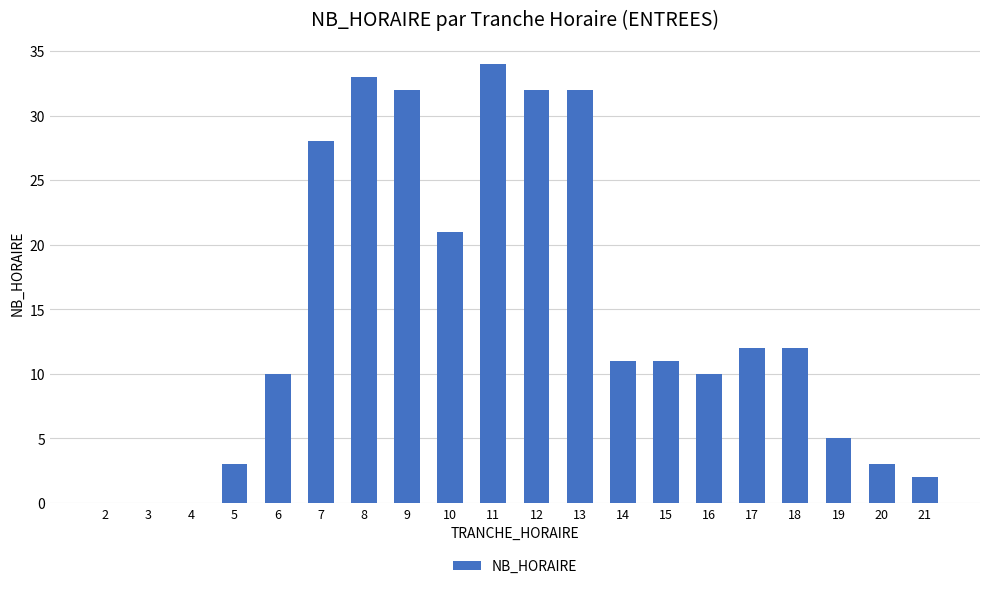

Does the chart contain stacked bars?

No